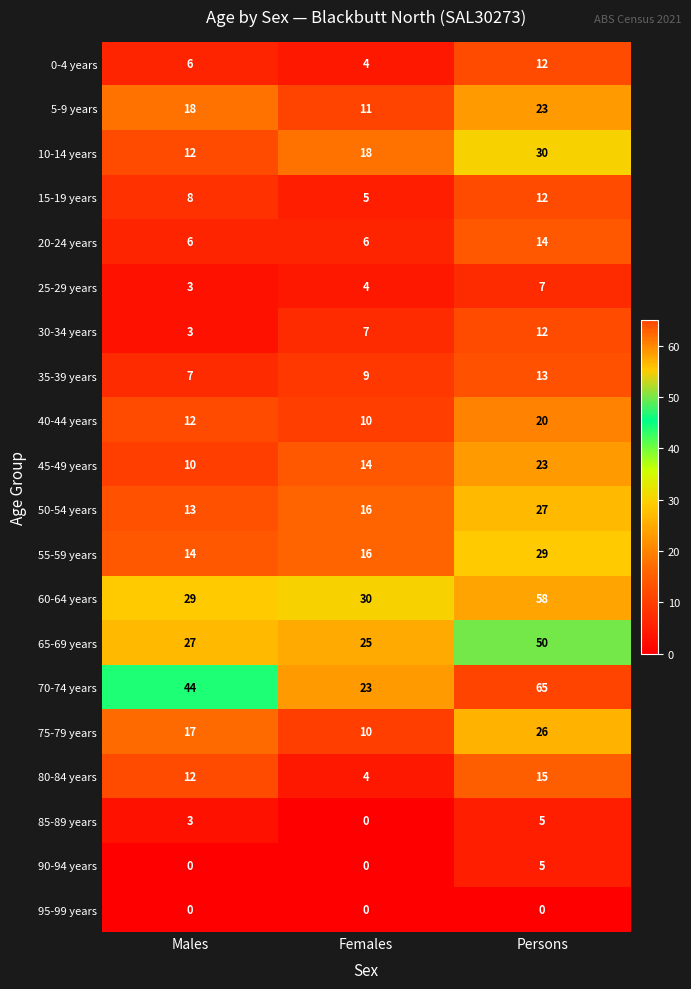

At which category is the sum across all series the highest?

Persons